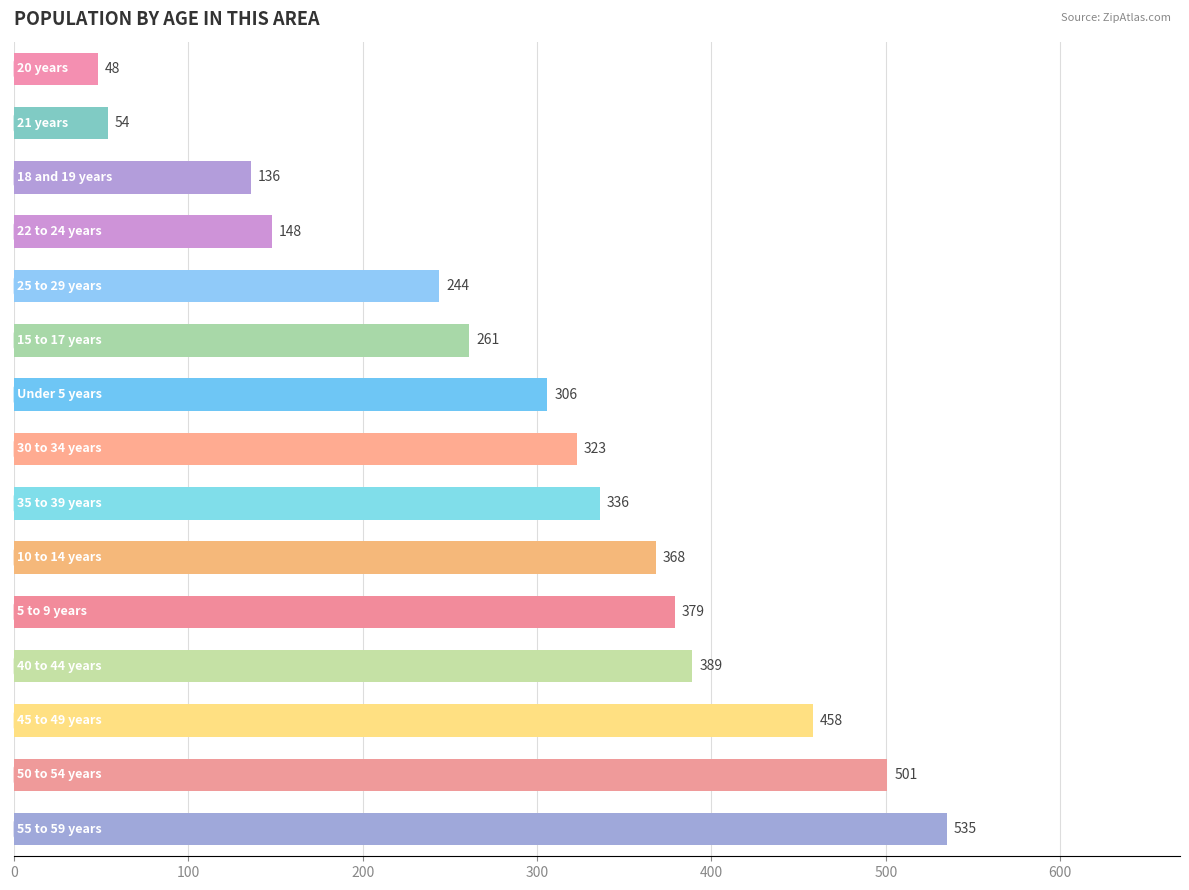

What is the maximum value shown in the chart?

535